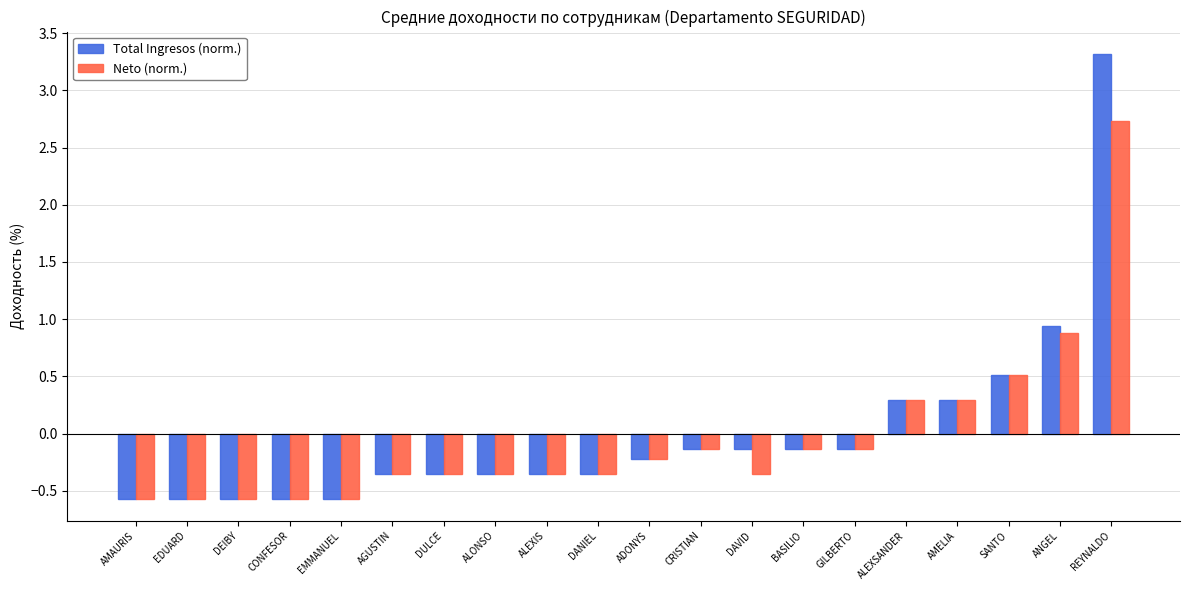

Rank the series by their maximum value, from lowest to highest.

Neto (norm.), Total Ingresos (norm.)